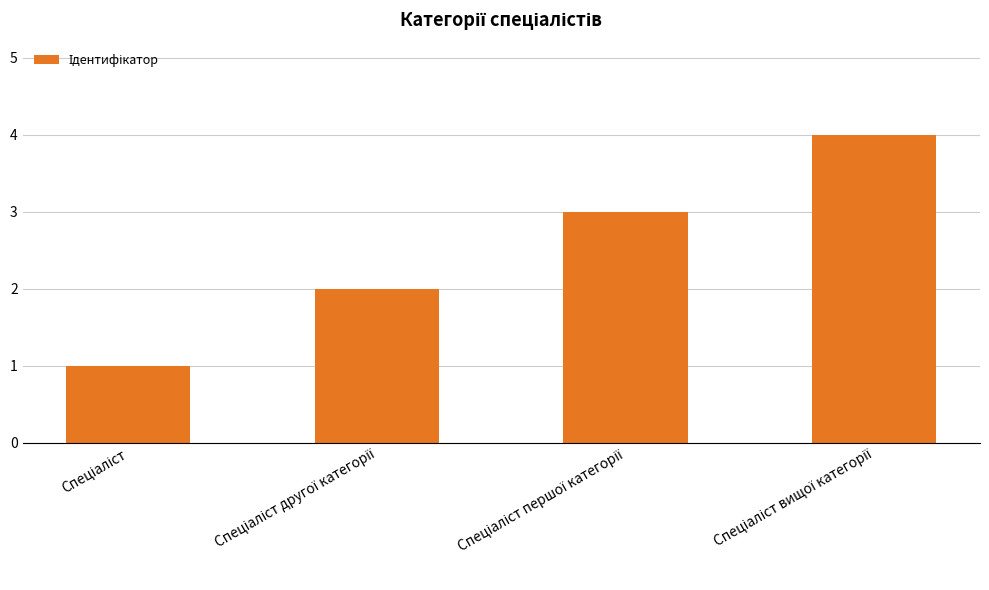

Does the chart contain any negative values?

No